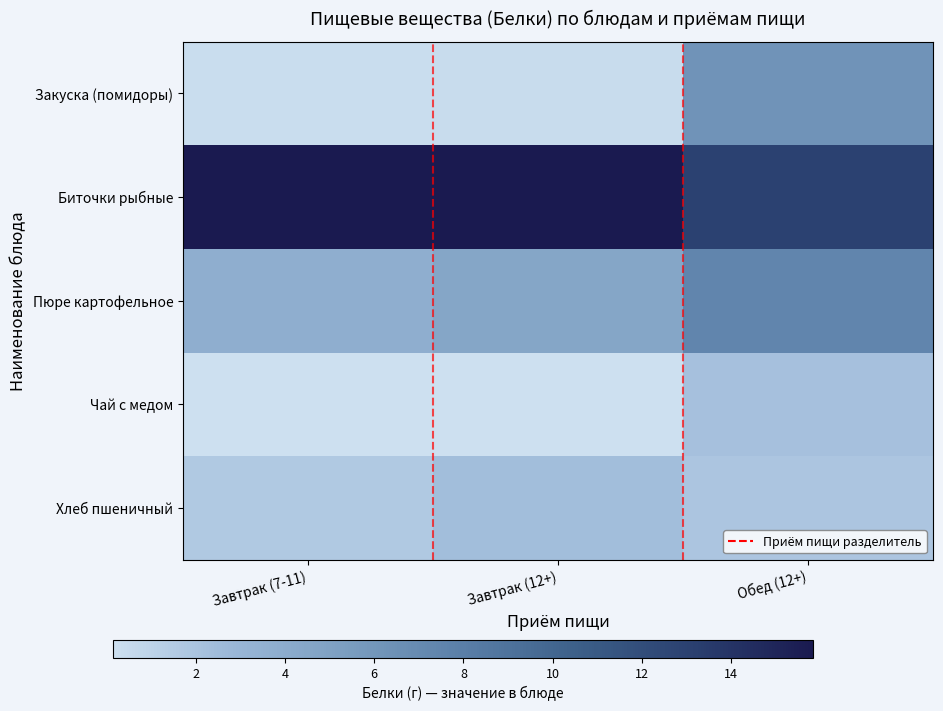

At how many categories does at least one series exceed 0?

3